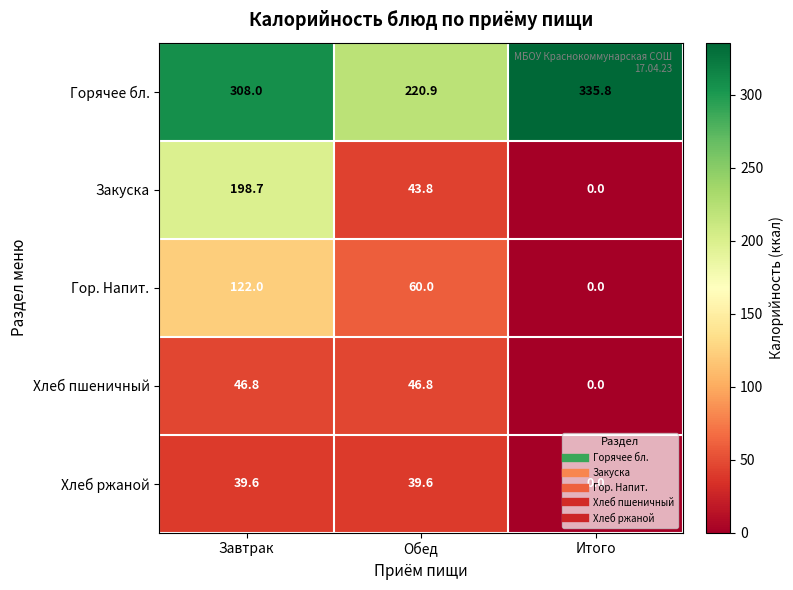

List the series in order of their peak value, highest first.

Горячее бл., Закуска, Гор. Напит., Хлеб пшеничный, Хлеб ржаной